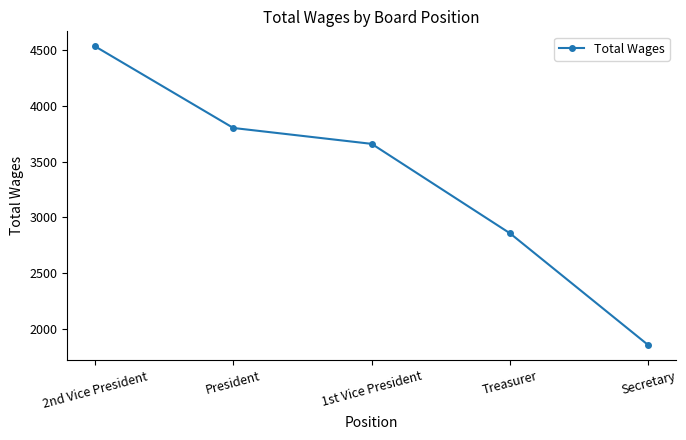

What is the sum of the values at President and 1st Vice President?

7458